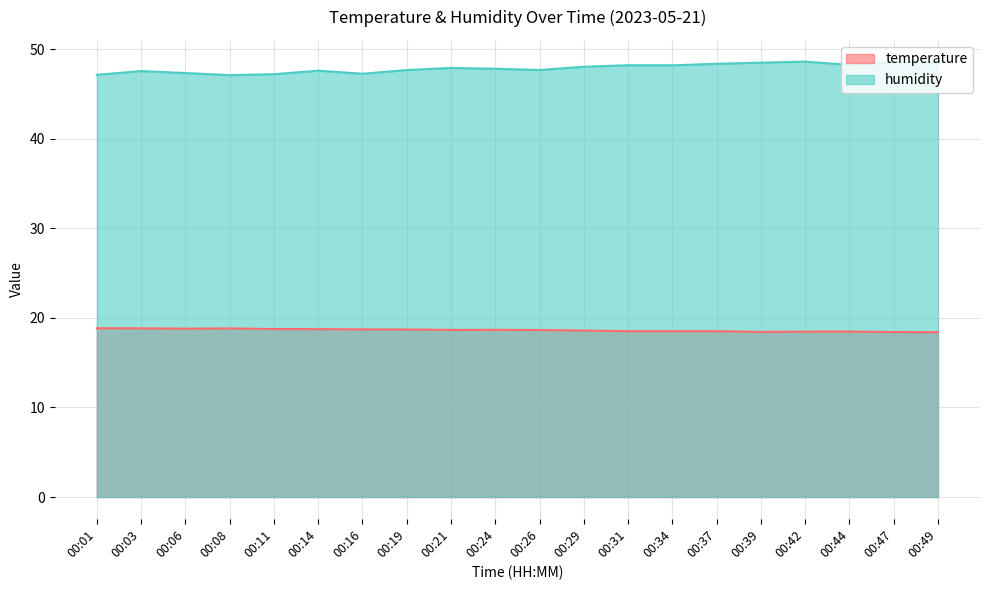

How many lines are shown in the chart?

2